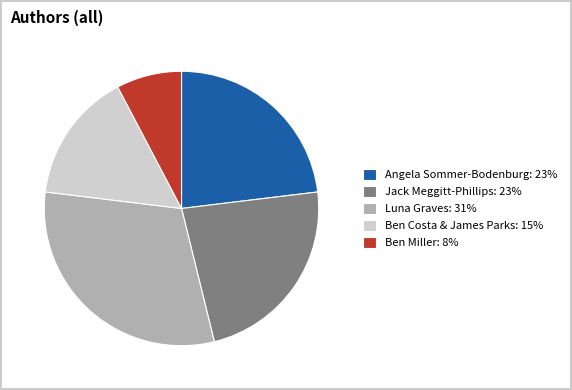

Is there a majority slice in this chart?

No